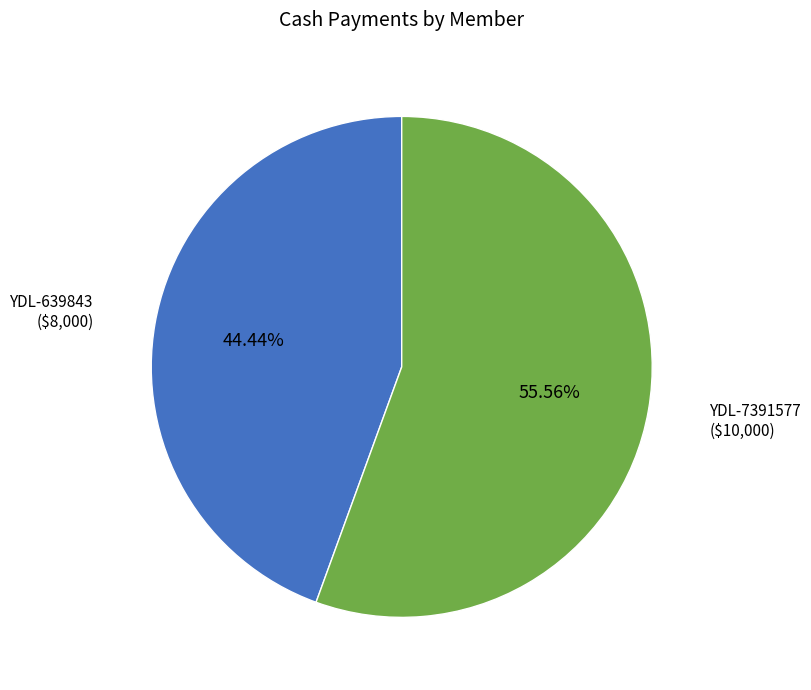

Which slice is the largest?

YDL-7391577